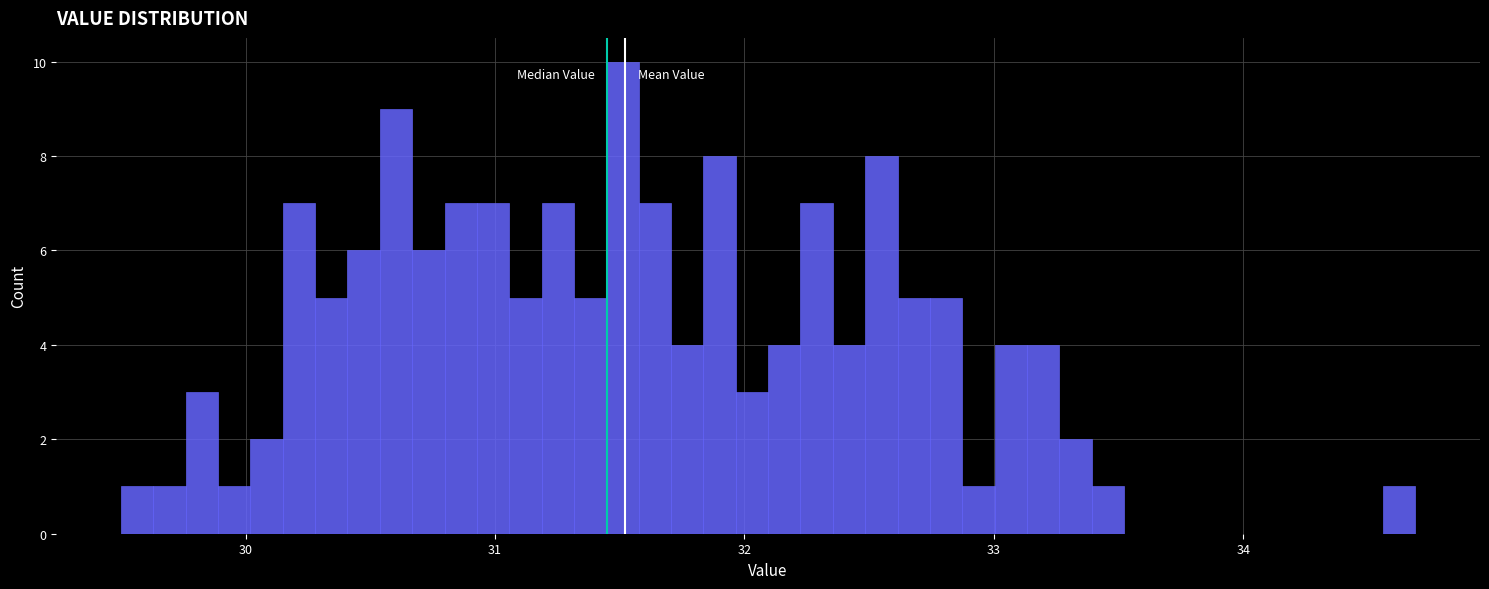

Around what value on the x-axis is the tallest bar? Give the approximate position of its centre, as read against the axis.

31.5